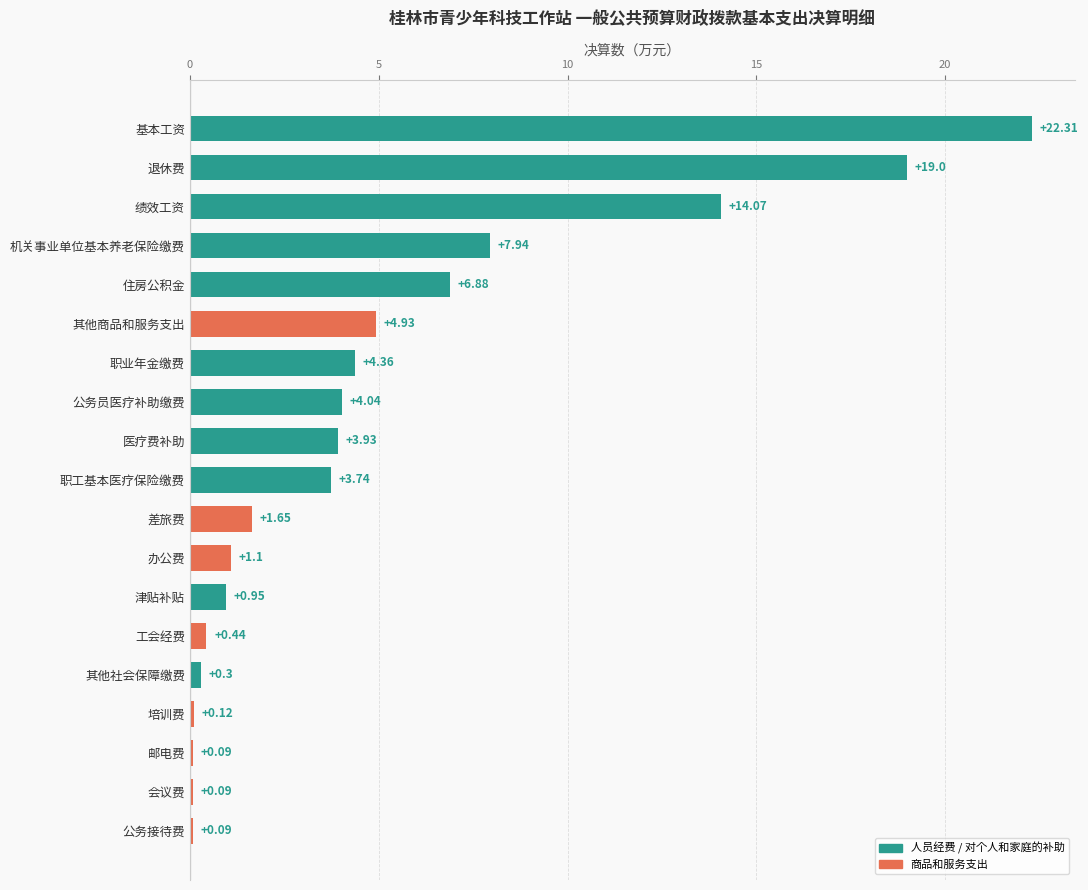

What is the sum of the values at 住房公积金 and 其他社会保障缴费?

7.2